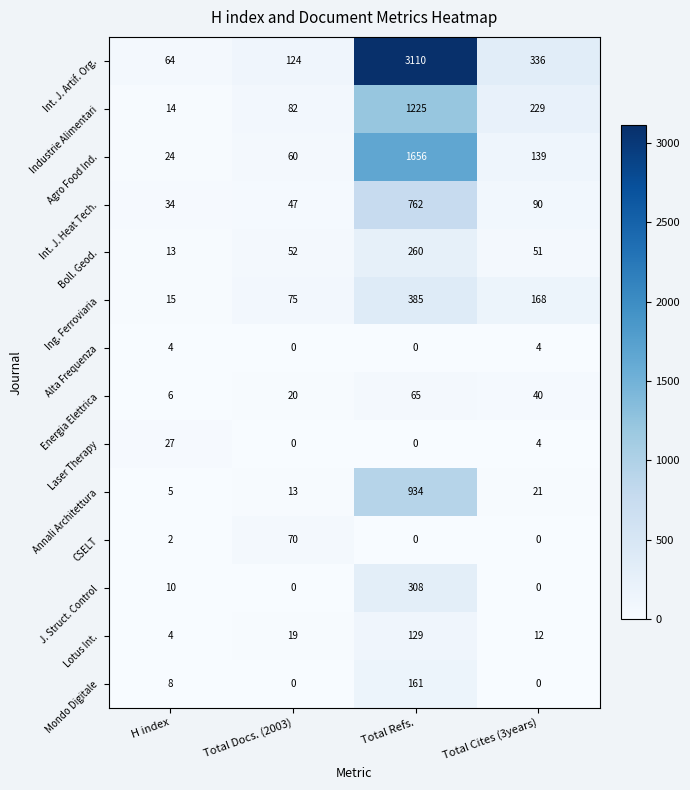

At which category is the sum across all series the highest?

Total Refs.